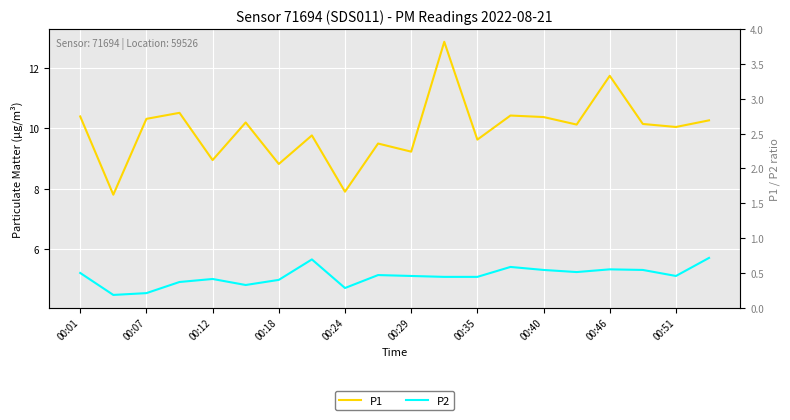

What position from the left is 15?

16